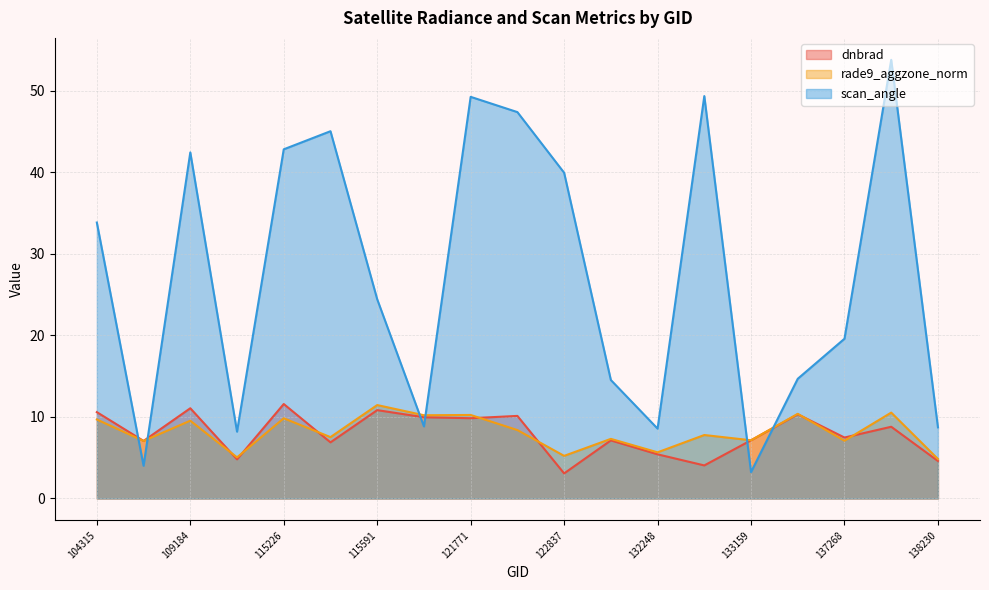

What is the total value across all series at 137268?

34.1